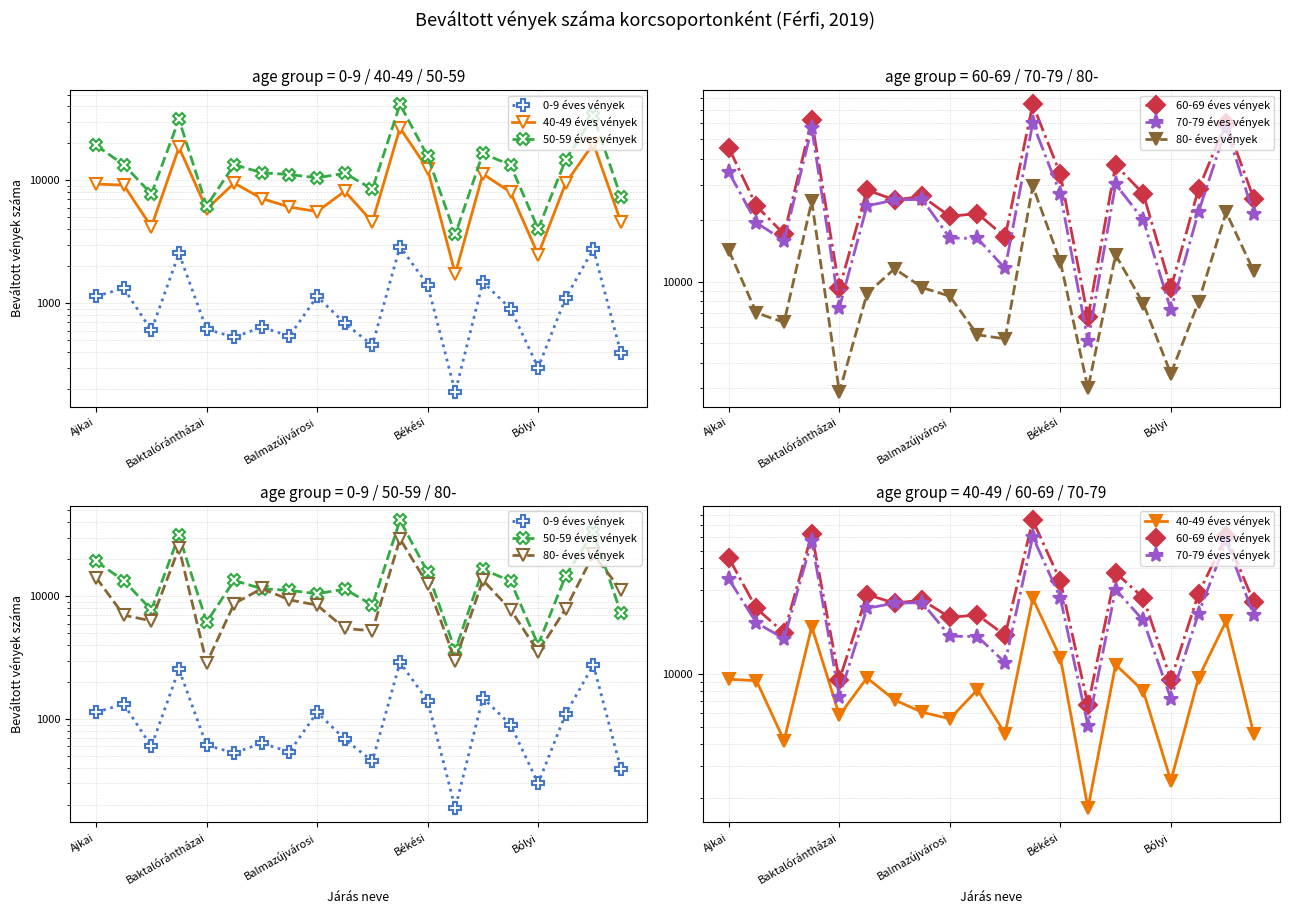

Which series has the widest spread of values?

60-69 éves vények